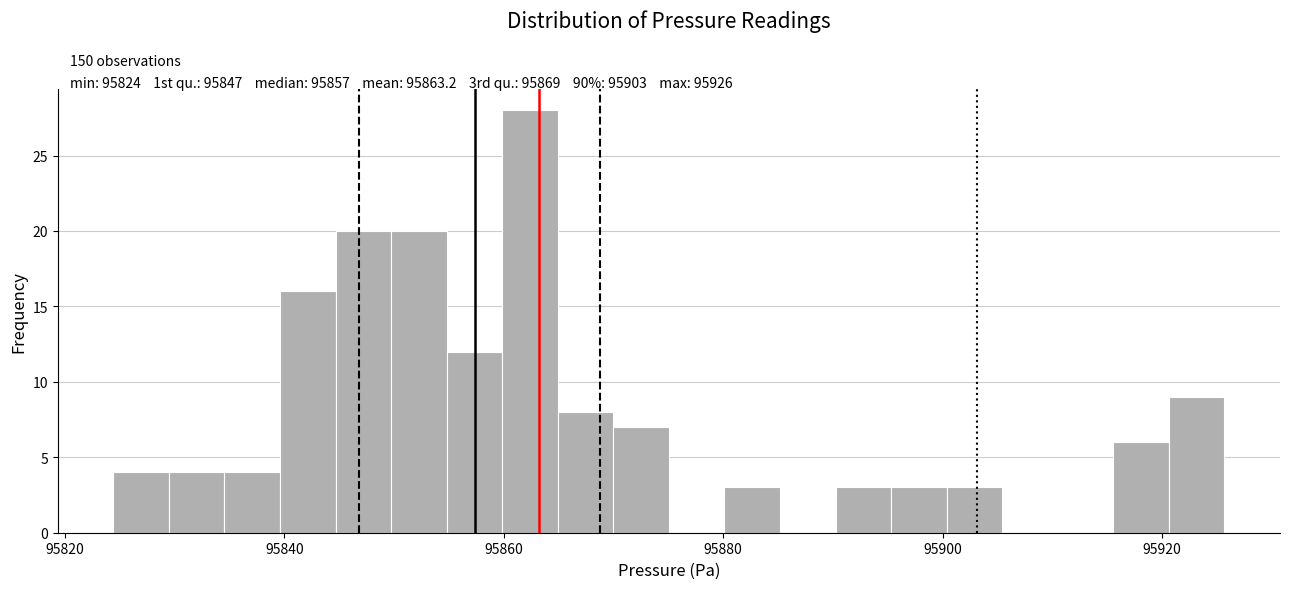

Around what value on the x-axis is the tallest bar? Give the approximate position of its centre, as read against the axis.

95862